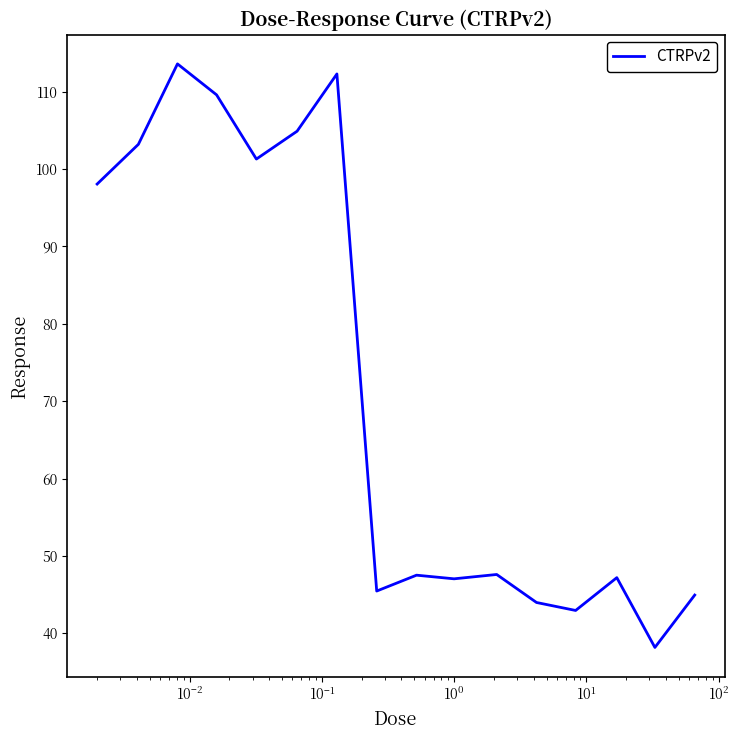

What is the smallest value displayed?

38.2